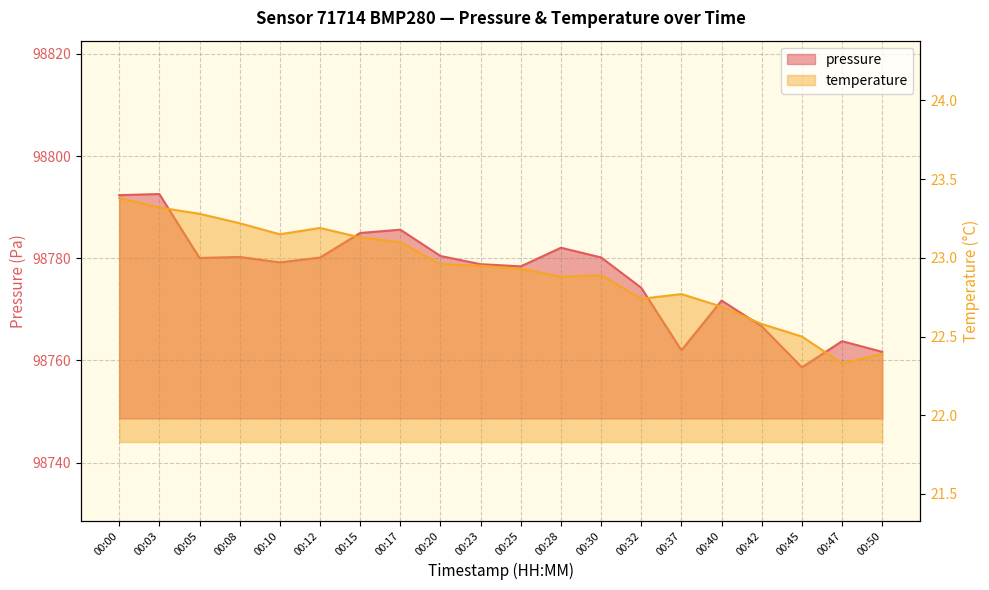

How many lines are shown in the chart?

2